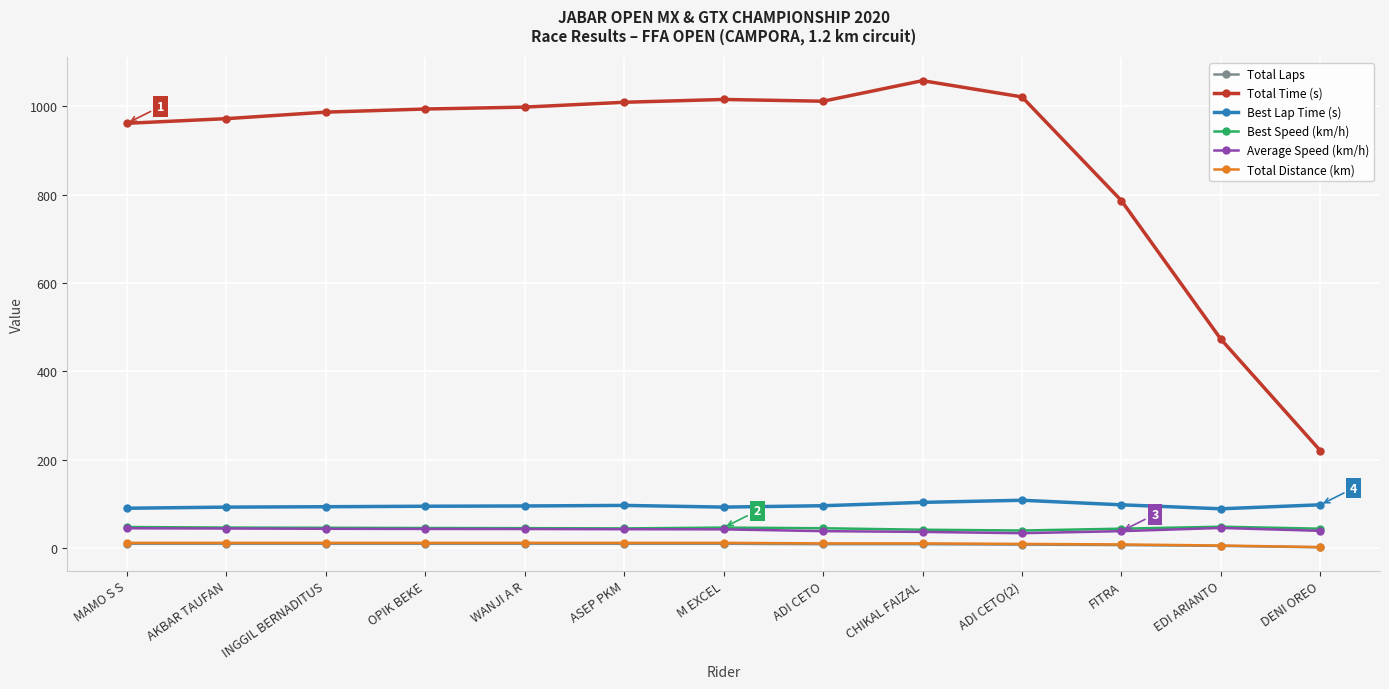

Which category has the highest value in the Total Time (s) series?

CHIKAL FAIZAL